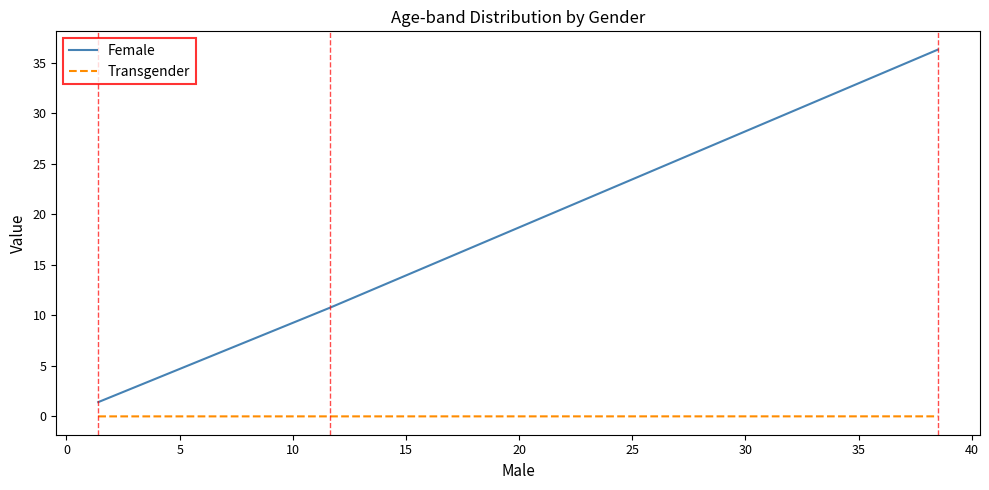

How many series are shown in this chart?

2